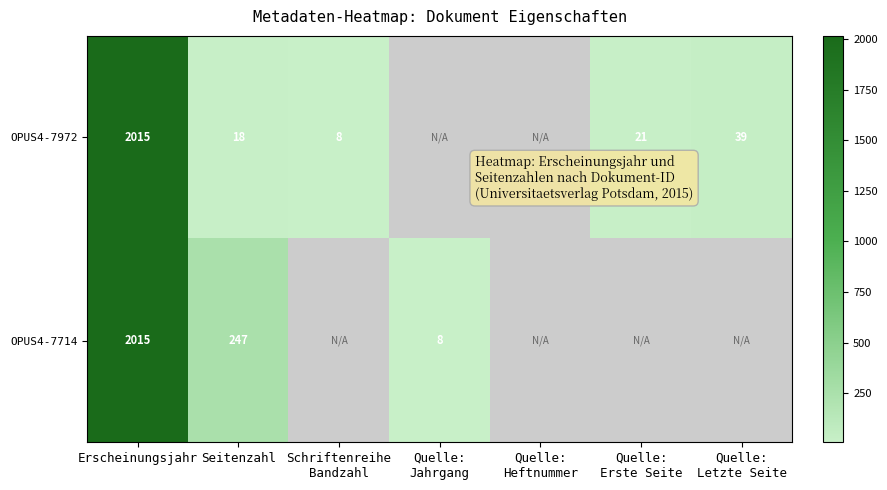

What is the total value across all series at Erscheinungsjahr?

4030